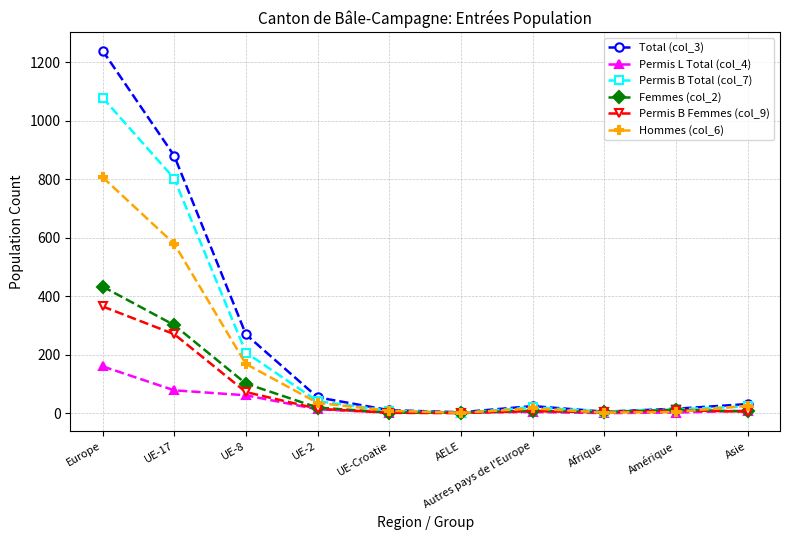

How many interior local valleys does the Total (col_3) series have?

2